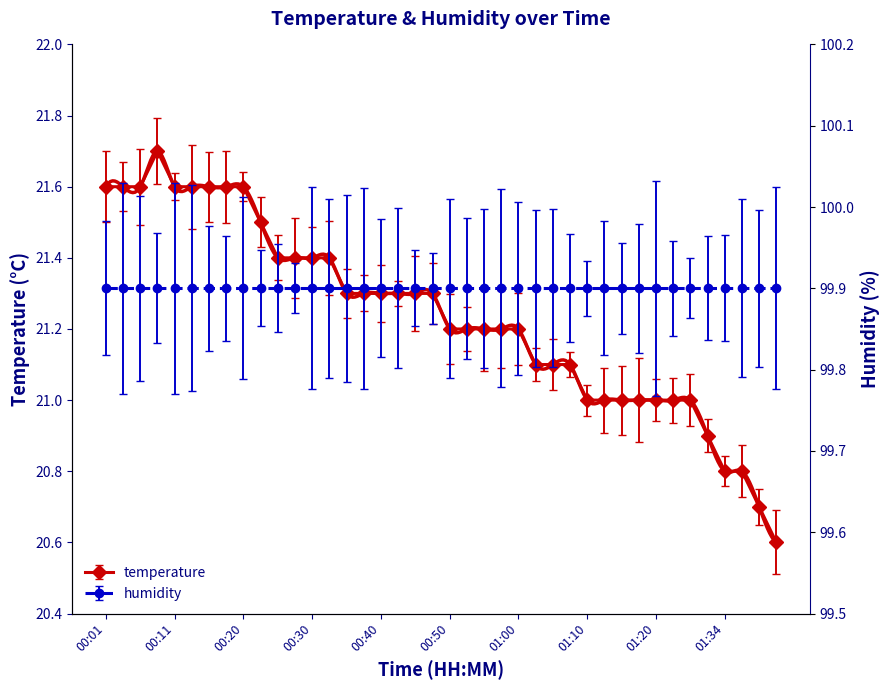

Reading right to left, what are all the values shown in this chart?

20.6	20.7	20.8	20.8	20.9	21.0	21.0	21.0	21.0	21.0	21.0	21.0	21.1	21.1	21.1	21.2	21.2	21.2	21.2	21.2	21.3	21.3	21.3	21.3	21.3	21.3	21.4	21.4	21.4	21.4	21.5	21.6	21.6	21.6	21.6	21.6	21.7	21.6	21.6	21.6